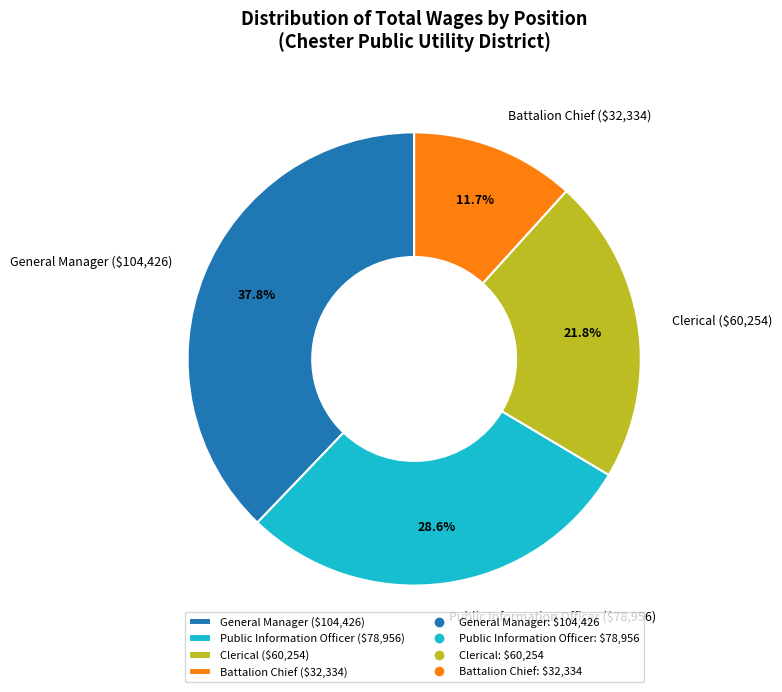

Is Battalion Chief the majority of the pie?

No